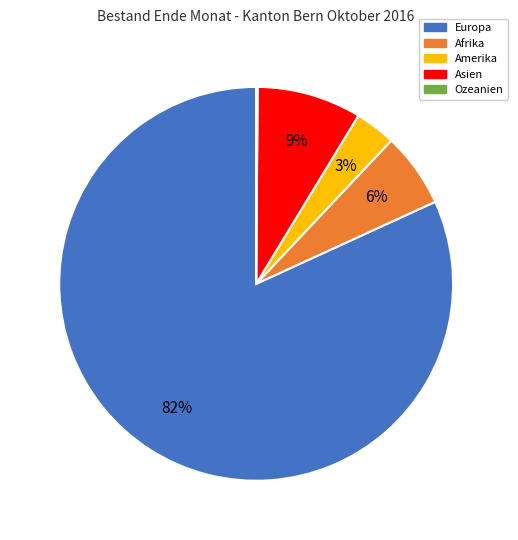

Is it true that Amerika is 10% of the pie?

False